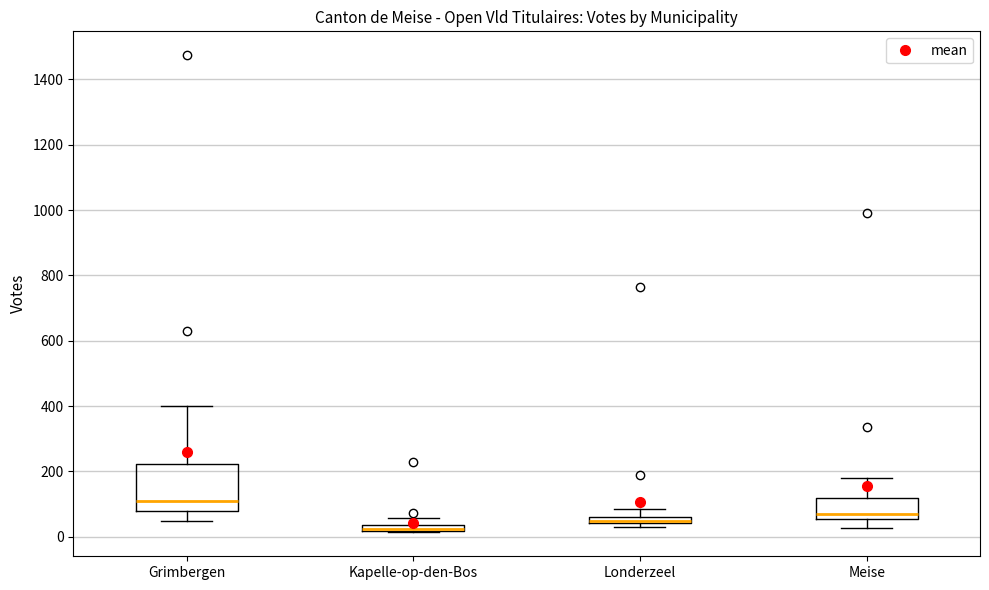

Which box is the tallest, from its lower edge to its upper edge?

Grimbergen